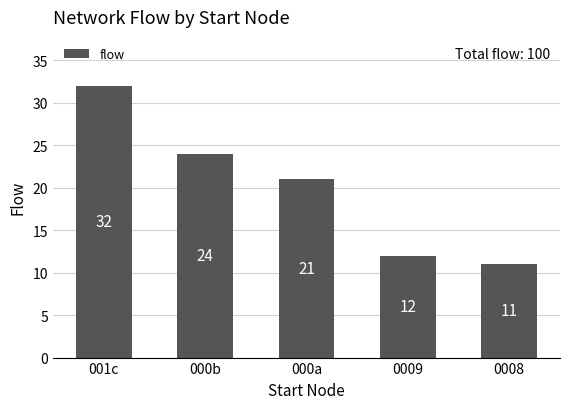

What is the minimum value shown in the chart?

11